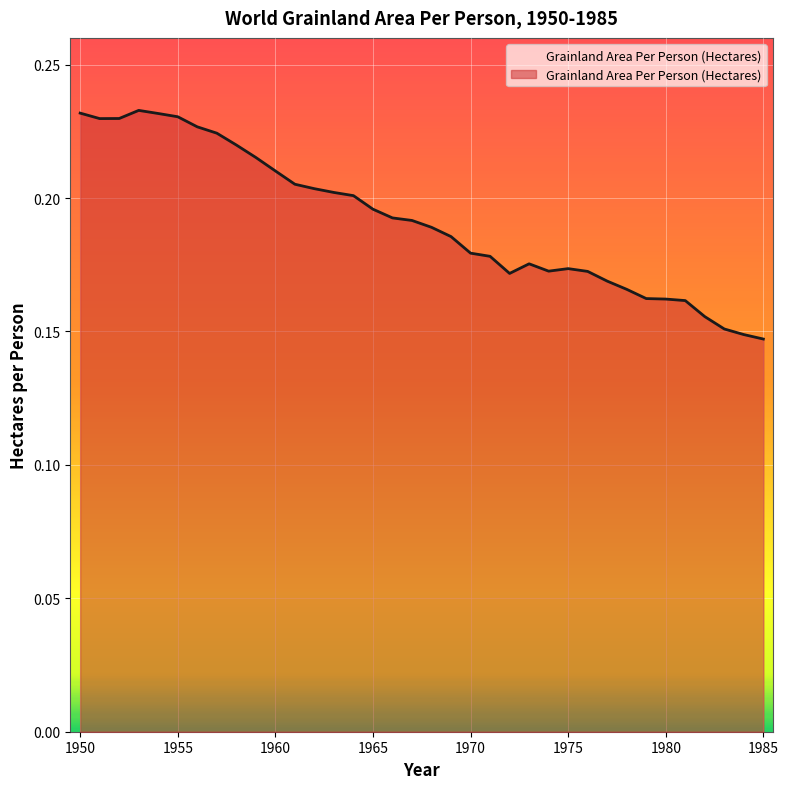

Does the chart have visible grid lines?

Yes